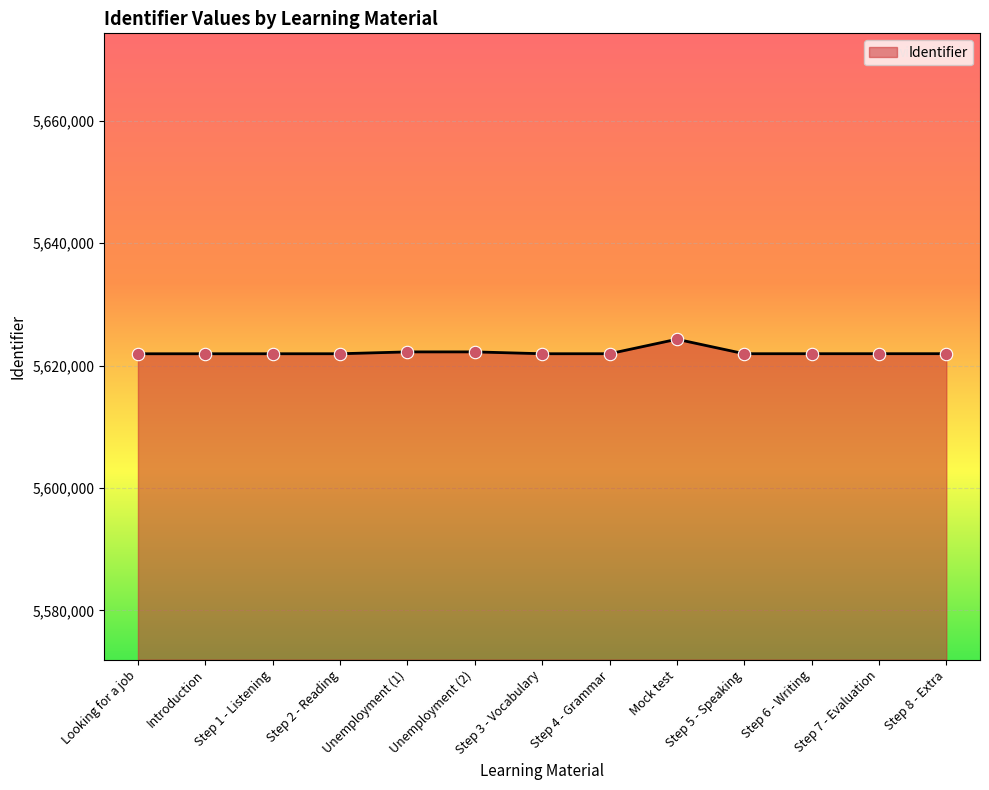

What is the ratio of the value at Unemployment (1) to the value at Step 5 - Speaking?

1.0